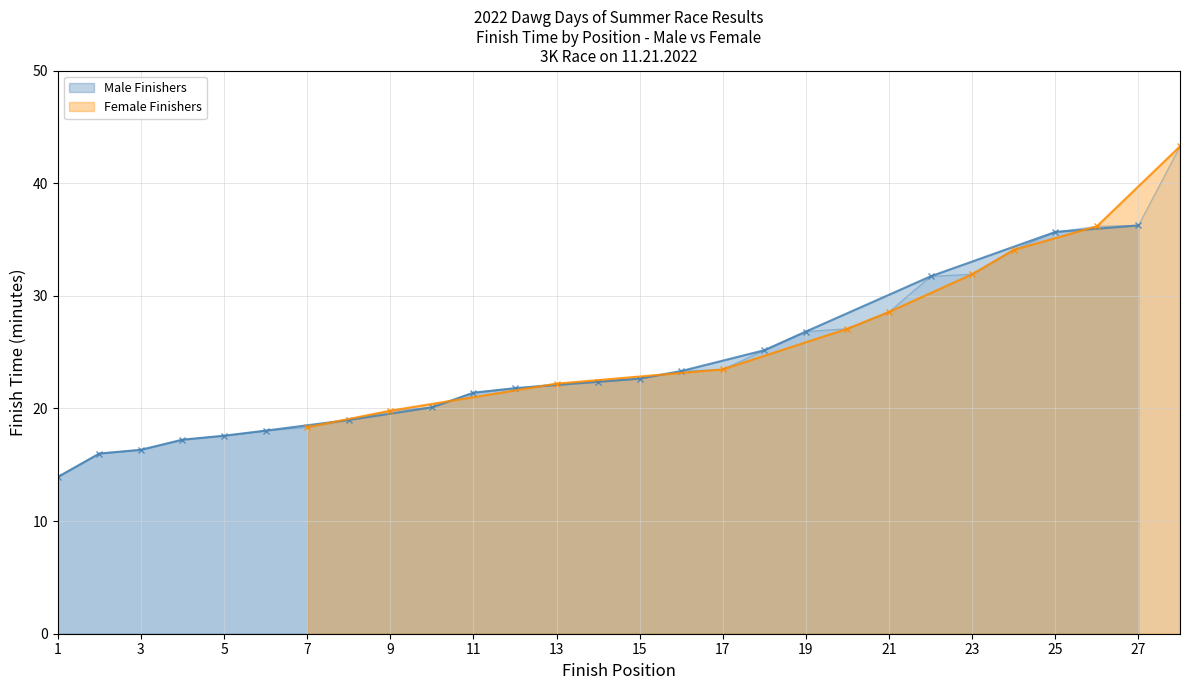

How many data points does each series have?

18